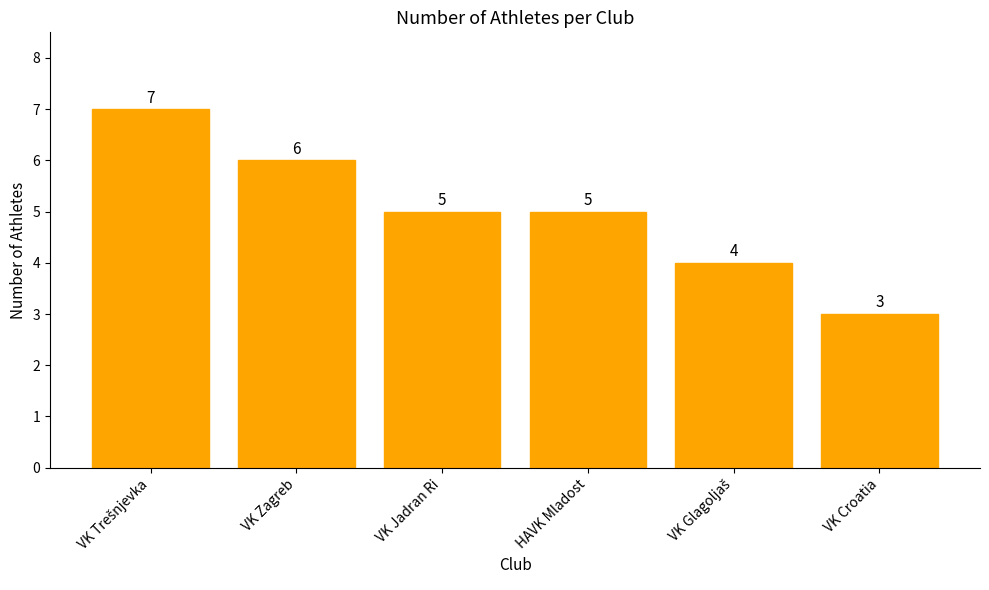

The chart shows a value of 3 at VK Croatia. True or false?

True